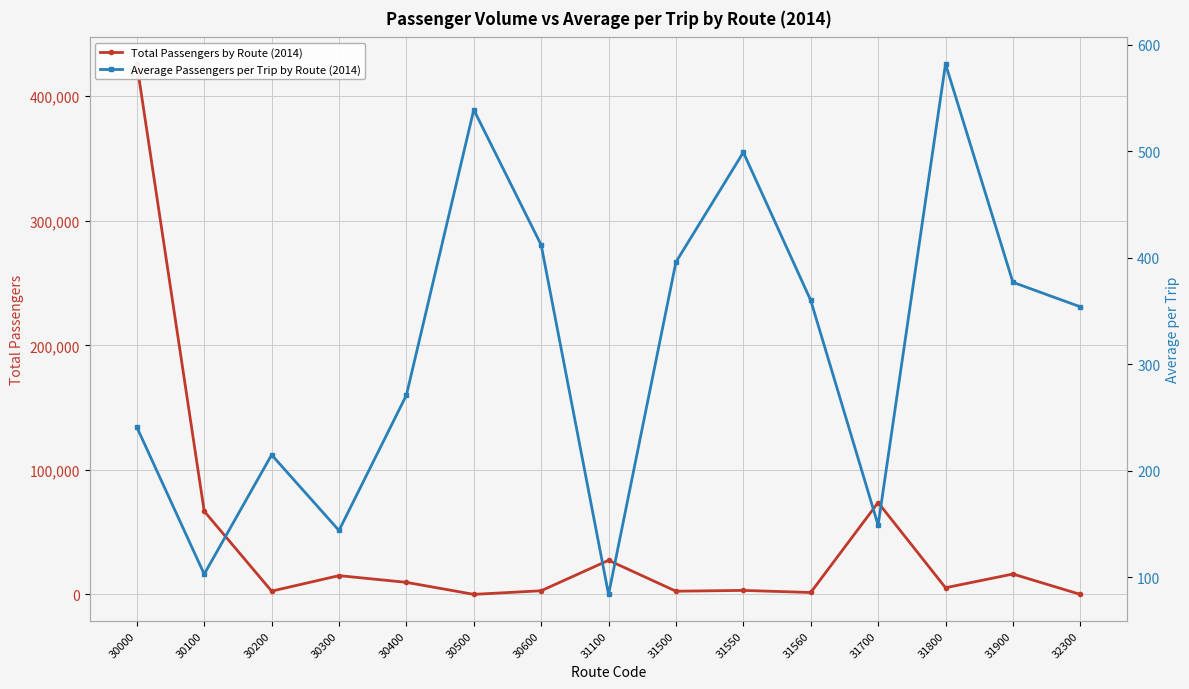

What are all the series names shown in the legend?

Total Passengers by Route (2014), Average Passengers per Trip by Route (2014)